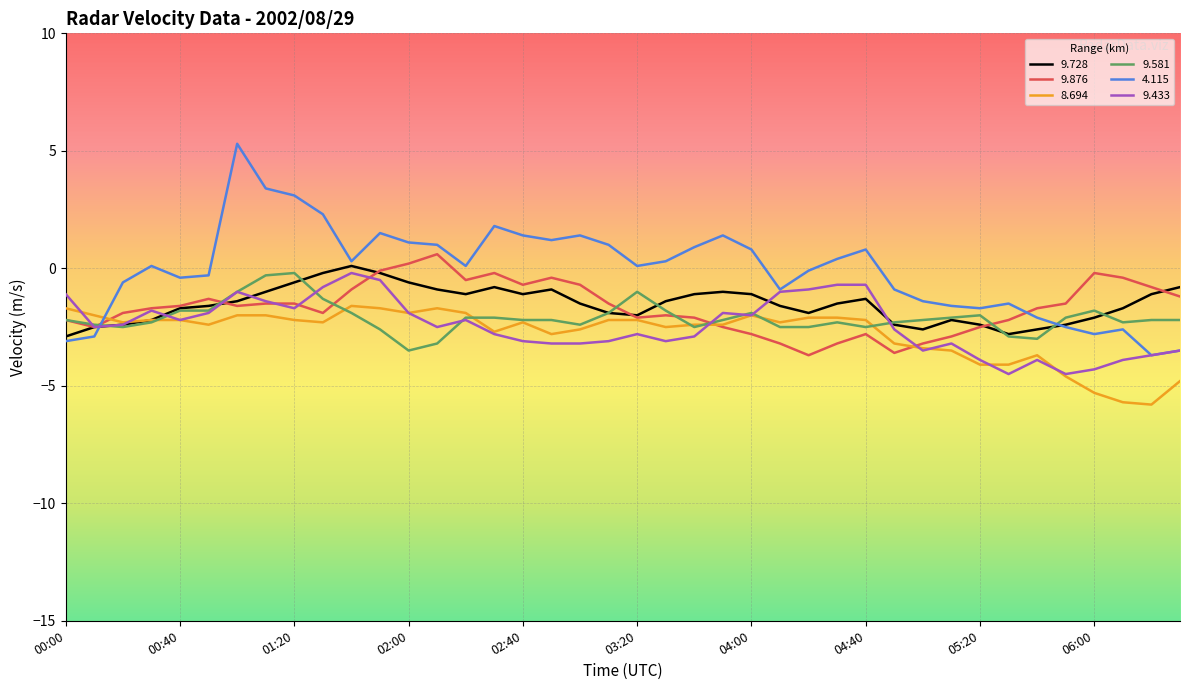

Which series has the largest total across all categories?

4.115